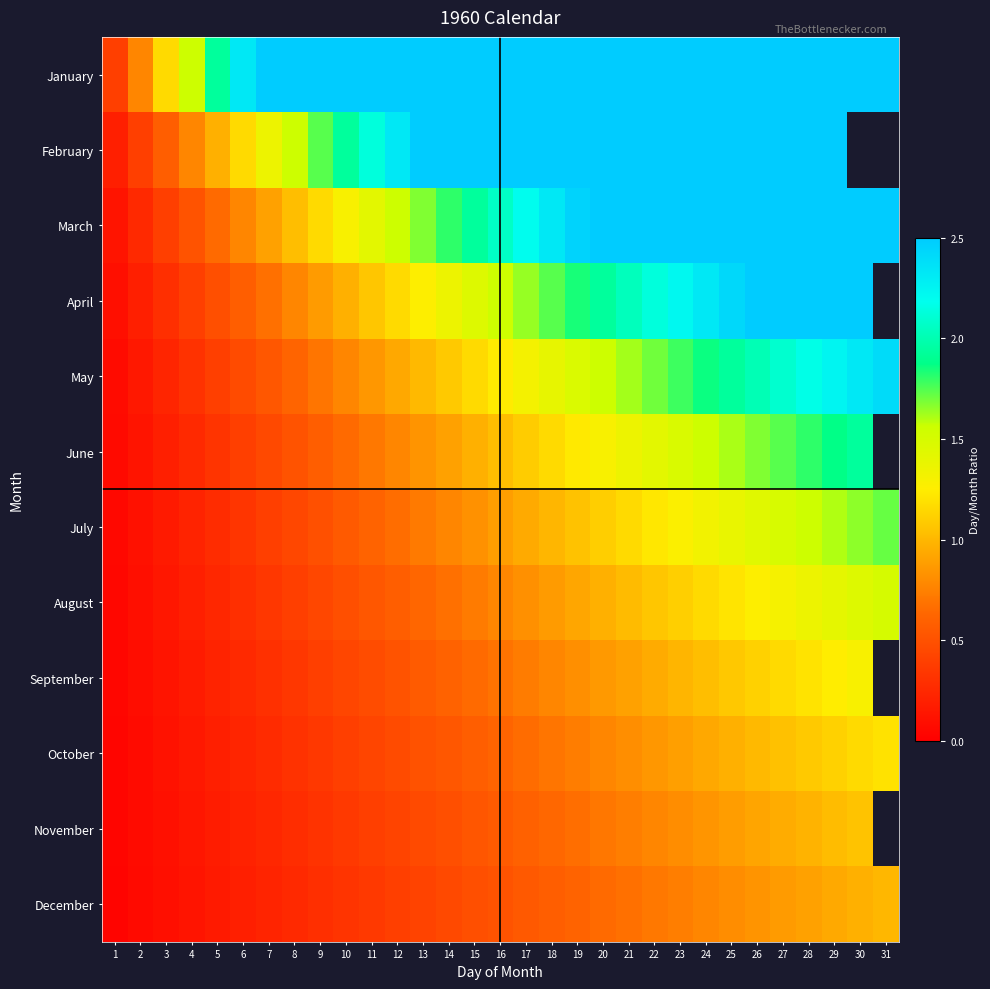

Which series has the widest spread of values?

January